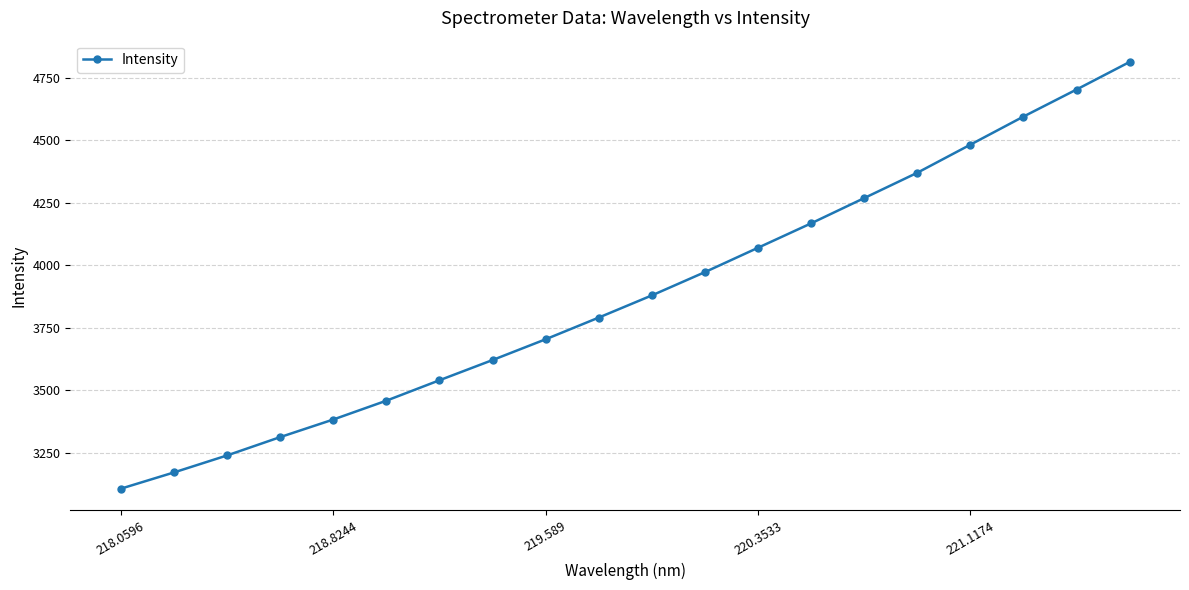

True or false: the data has more than 1 interior local peaks.

False